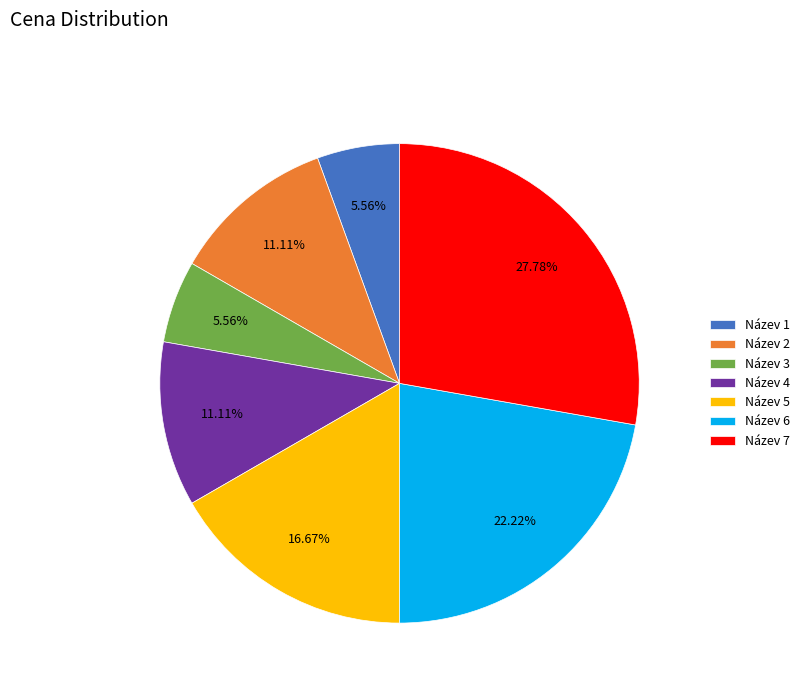

To the nearest percent, what portion does Název 1 represent?

6%